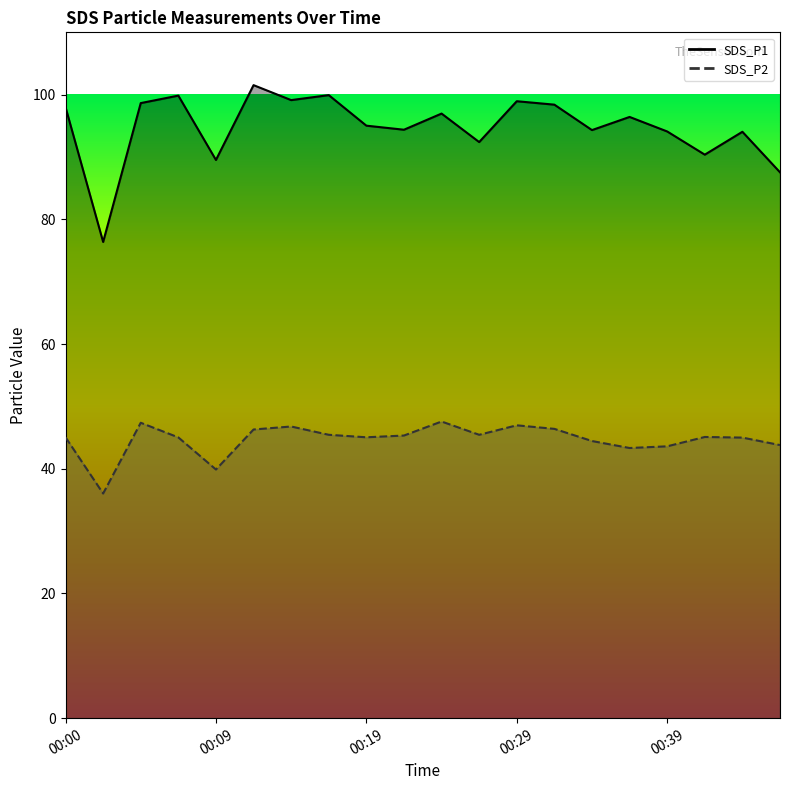

Reading left to right, extract all data points from this chart.

SDS_P1: 98.0	76.4	98.7	99.8	89.5	101.5	99.1	99.9	95.0	94.4	97.0	92.4	99.0	98.4	94.3	96.4	94.1	90.4	94.0	87.5
SDS_P2: 45.0	36.0	47.4	45.0	39.9	46.3	46.8	45.5	45.0	45.3	47.6	45.5	47.0	46.4	44.5	43.3	43.6	45.1	45.0	43.8